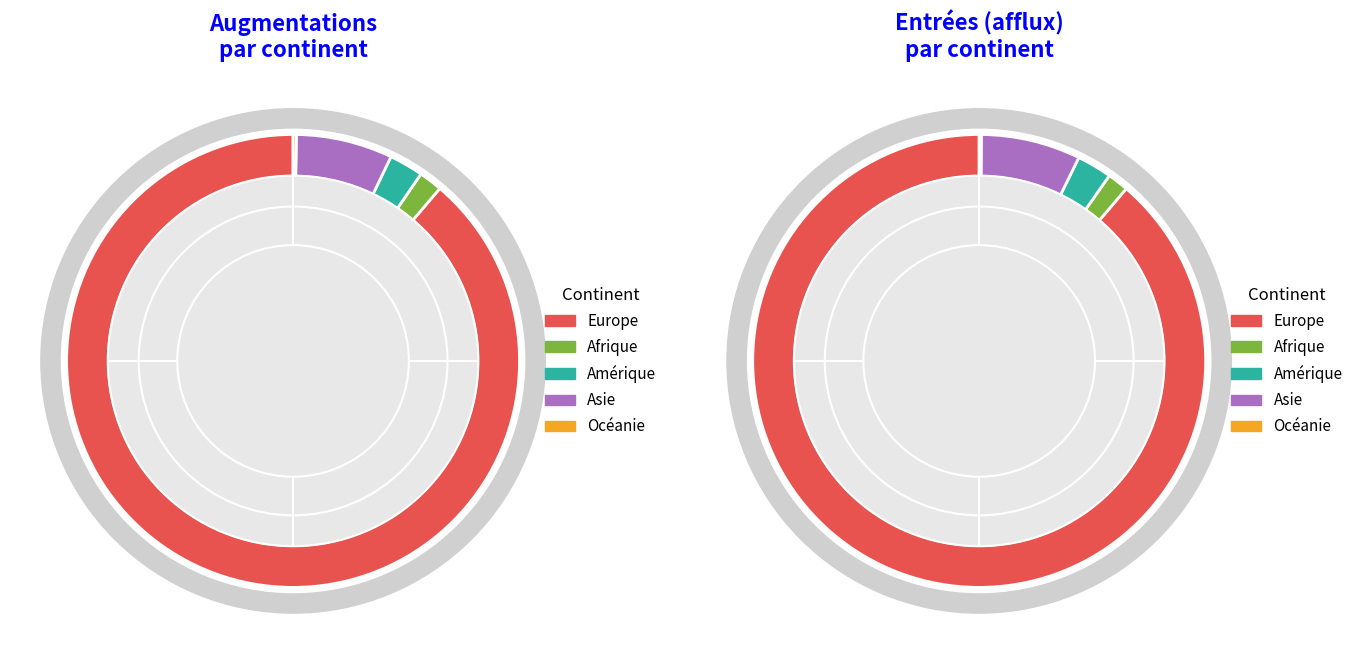

To the nearest percent, what is the difference between the Europe and Asie slice percentages?

82%